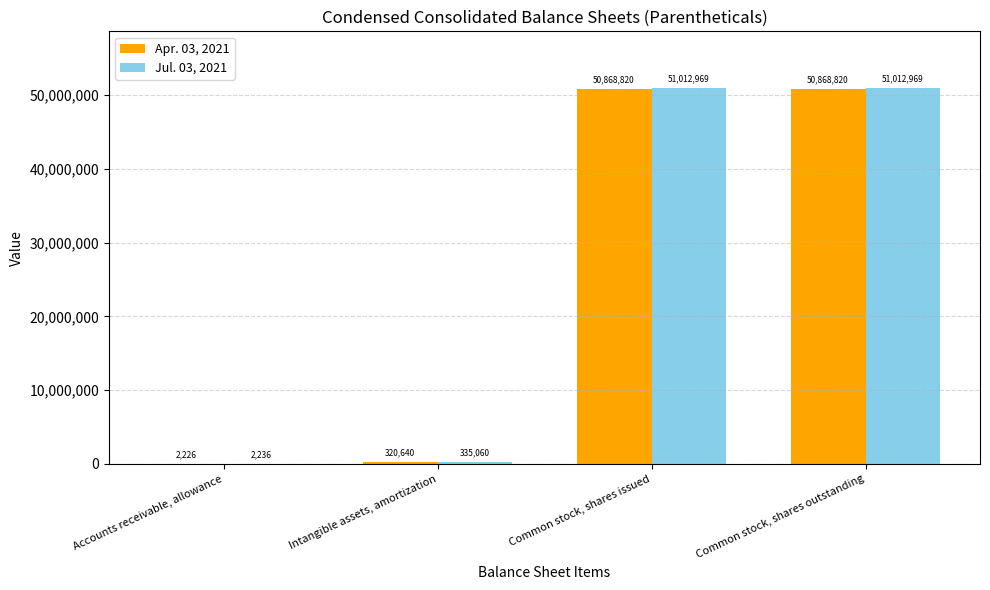

What is the greatest value displayed?

51012969